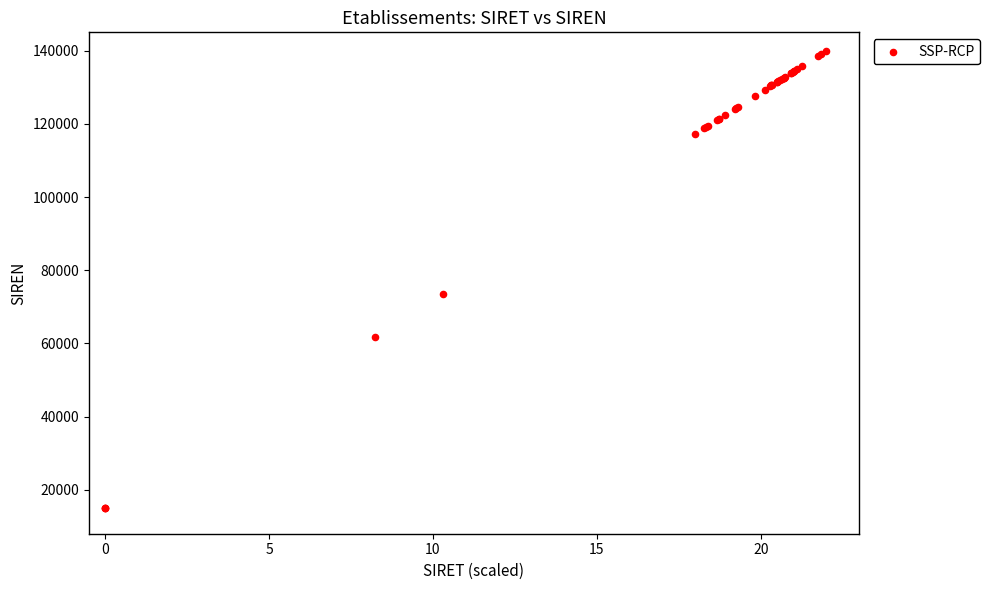

What Y value in the scatter plot is closest to 77500?

73488.2